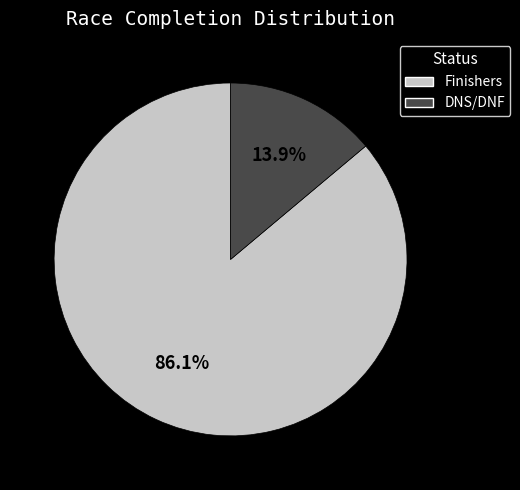

Rank the categories by value from highest to lowest.

Finishers, DNS/DNF